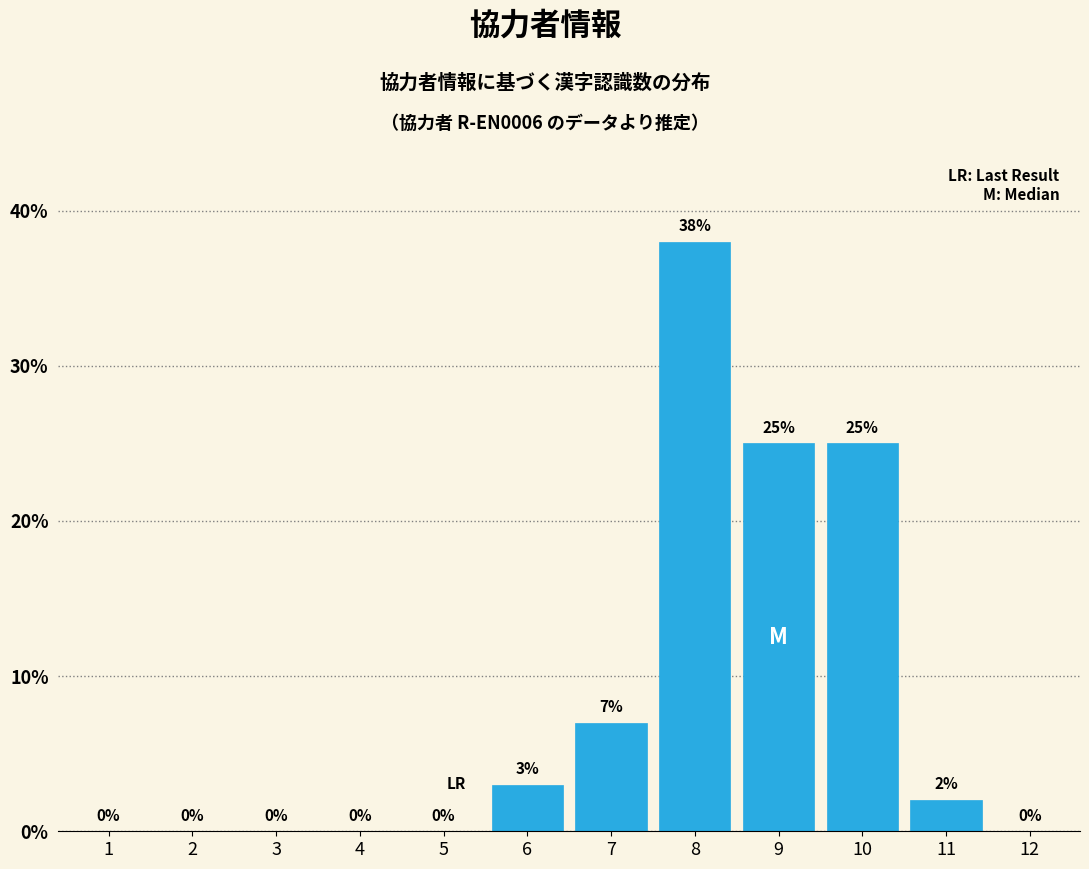

Reading left to right, extract all data points from this chart.

1=0	2=0	3=0	4=0	5=0	6=3	7=7	8=38	9=25	10=25	11=2	12=0